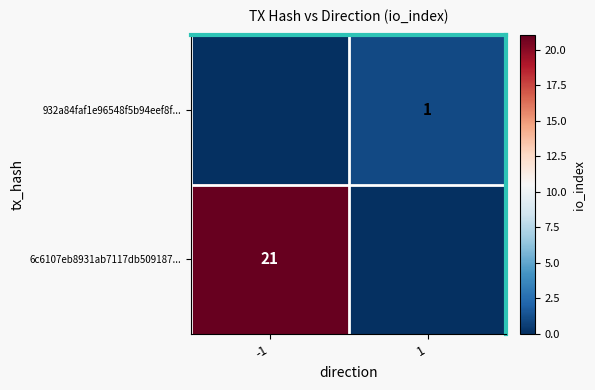

At which category does the chart reach its peak across all series?

-1